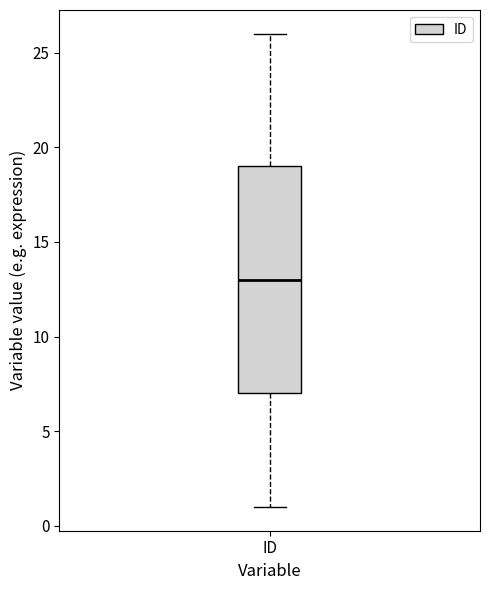

Read this box plot against the y-axis: the position of the median line, the range covered by the box, and the ends of both whiskers. The values are not printed on the chart, so give them approximately, as read against the axis.

median 13, box 7 to 19, whiskers 1 to 26